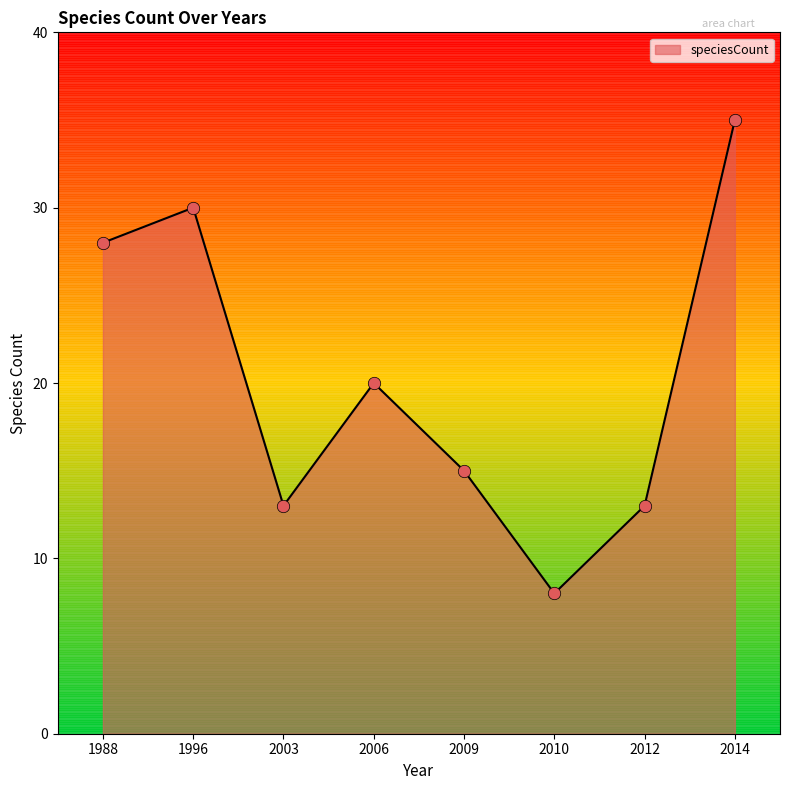

Between 2009 and 2014, which is larger?

2014